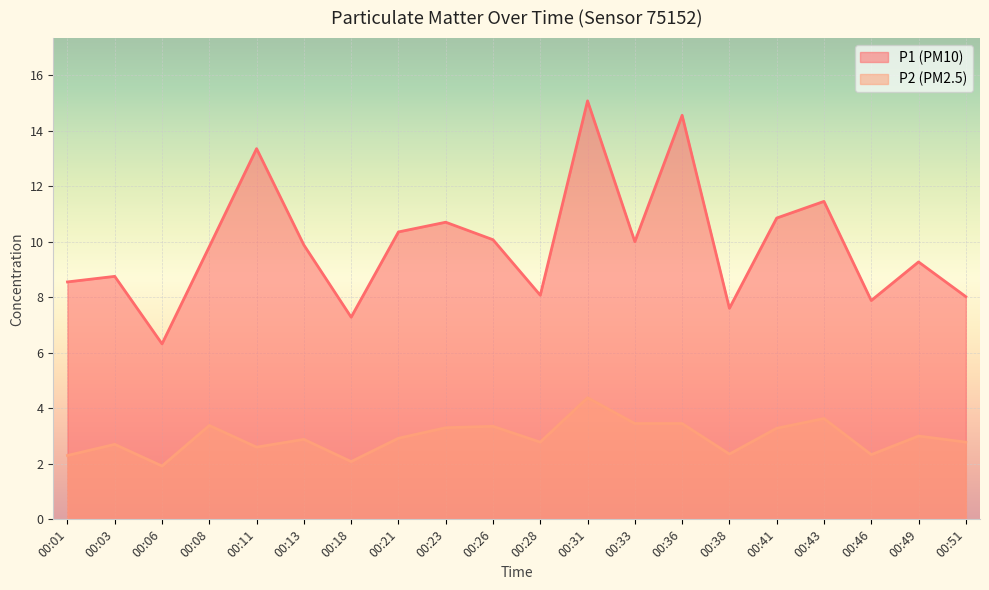

How many interior local peaks does the P1 series have?

7